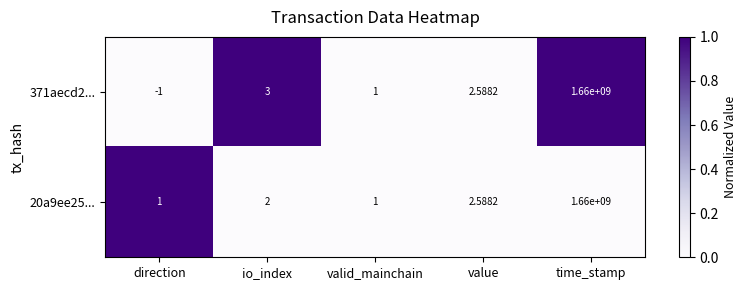

At which label is 371aecd2... closest to 829999999?

io_index